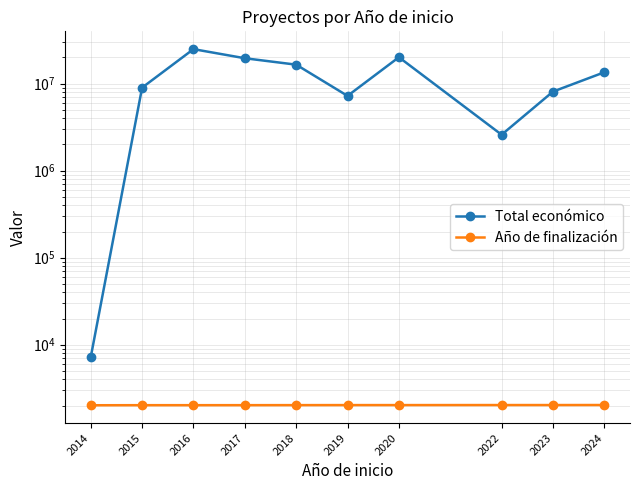

Reading left to right, transcribe all the data shown in this chart.

Total económico: 2014=7200	2015=8999757	2016=24929146	2017=19594536	2018=16530684	2019=7238038	2020=20121837	2022=2589384	2023=8104047	2024=13517955
Año de finalización: 2014=2015	2015=2019	2016=2019	2017=2020	2018=2022	2019=2024	2020=2024	2022=2026	2023=2026	2024=2028